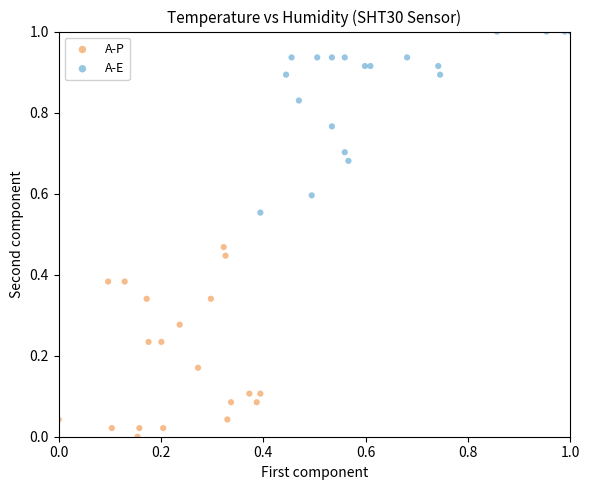

Which series contains the lowest Y value?

A-P